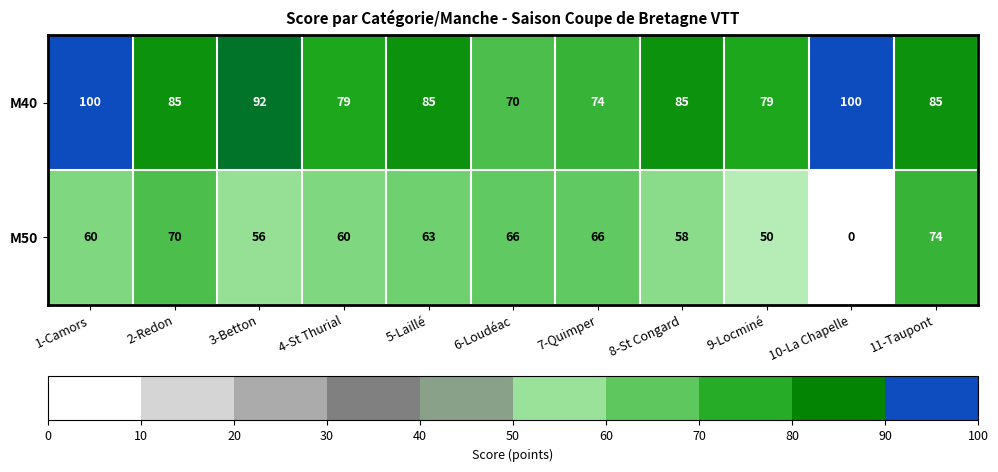

What is the difference between the M40 values at 11-Taupont and 4-St Thurial?

6